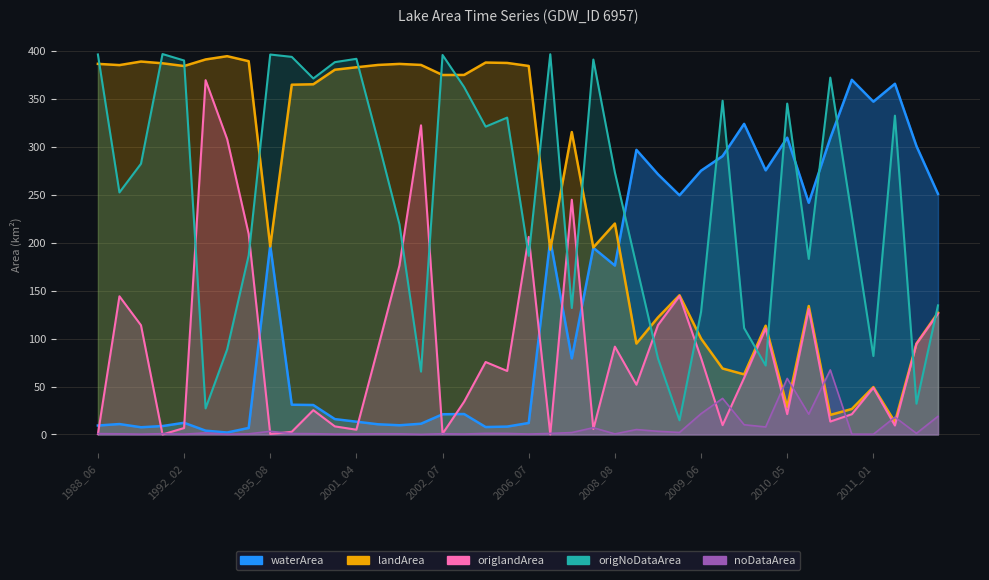

At which label does landArea first exceed 364?

1988_06